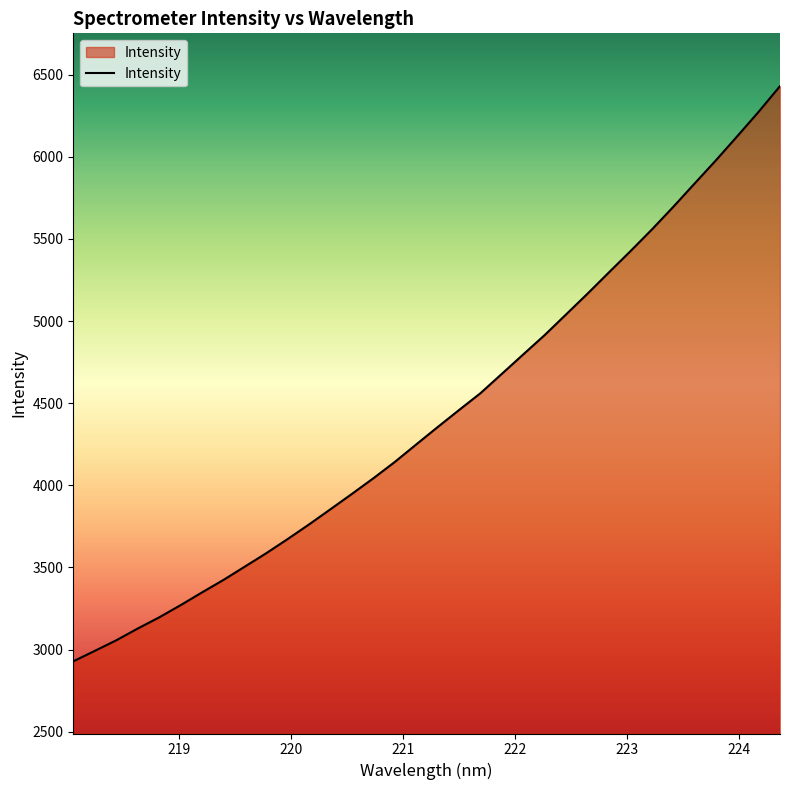

What is the smallest value displayed?

2928.1